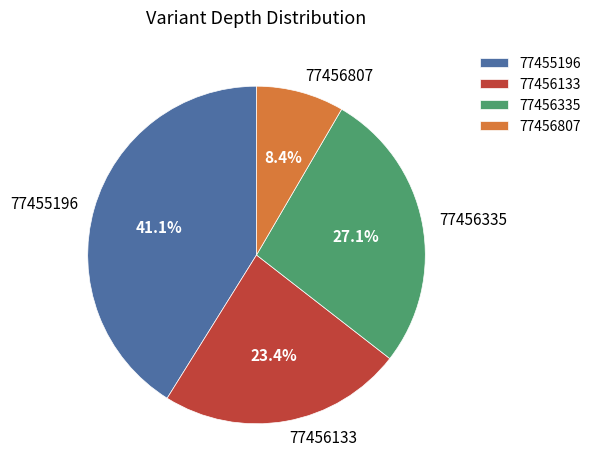

Which has a higher value, 77456133 or 77455196?

77455196